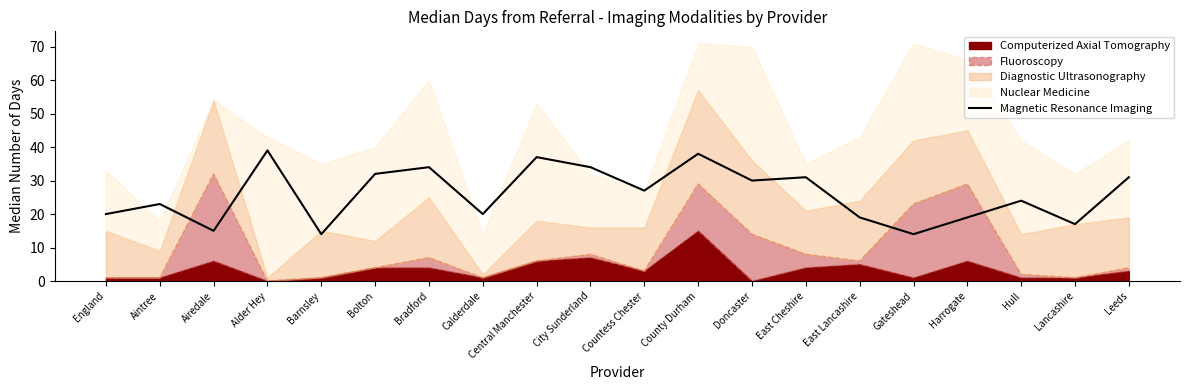

Read the value at Airedale.

15